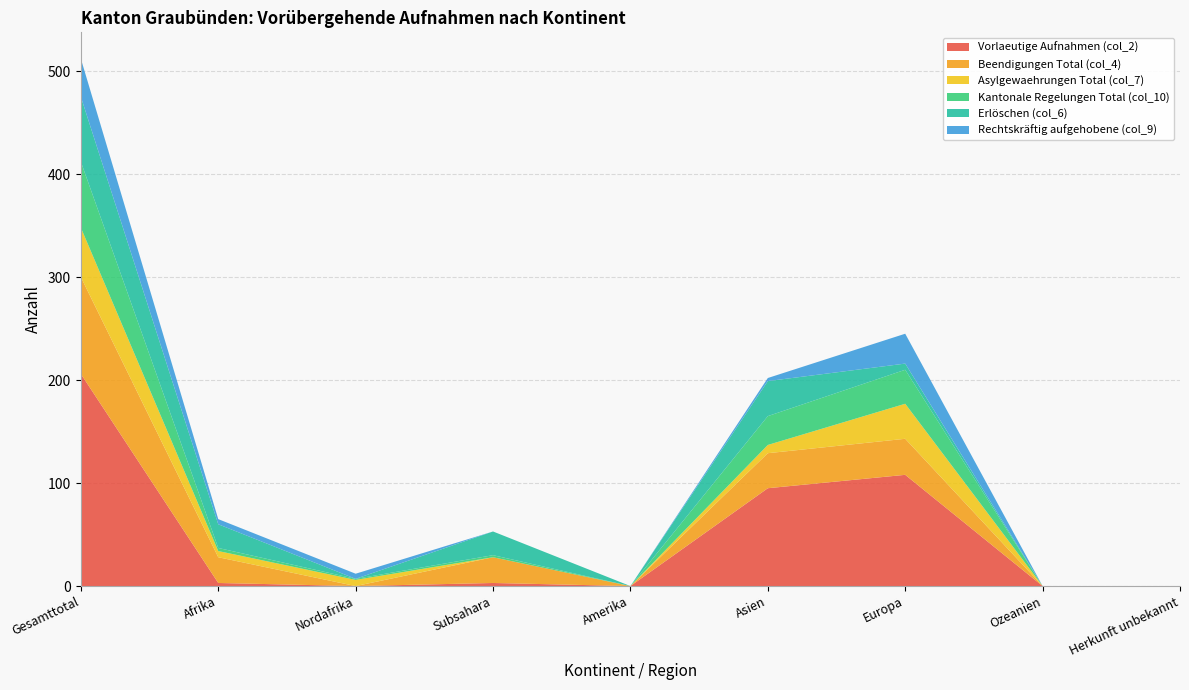

Reading left to right, extract all data points from this chart.

Vorlaeutige Aufnahmen (col_2): 206	3	0	3	0	95	108	0	0
Beendigungen Total (col_4): 94	25	0	25	0	34	35	0	0
Asylgewaehrungen Total (col_7): 48	6	6	0	0	8	34	0	0
Kantonale Regelungen Total (col_10): 64	3	1	2	0	28	33	0	0
Erlöschen (col_6): 63	23	0	23	0	34	6	0	0
Rechtskräftig aufgehobene (col_9): 37	5	5	0	0	3	29	0	0